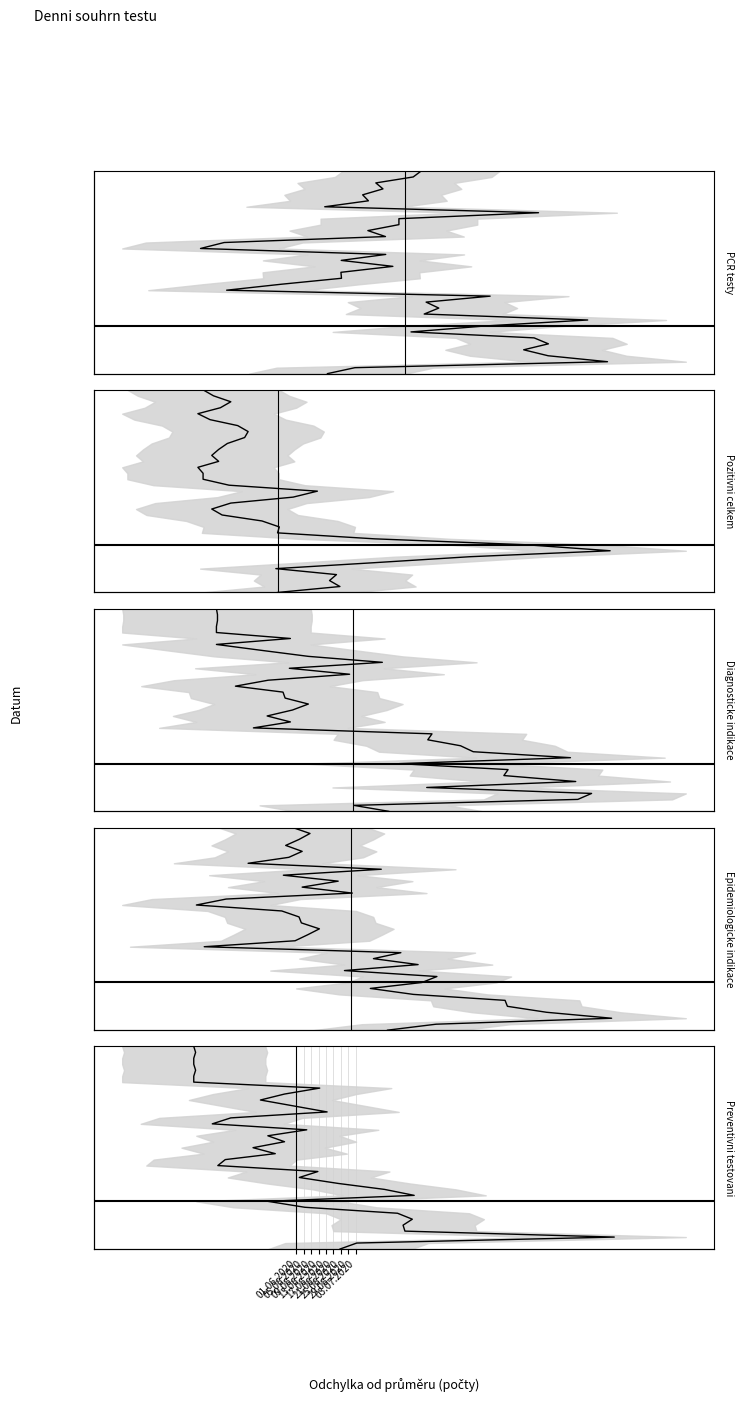

True or false: Epidemiologicke indikace mean and Preventivni testovani mean cross at least once.

False